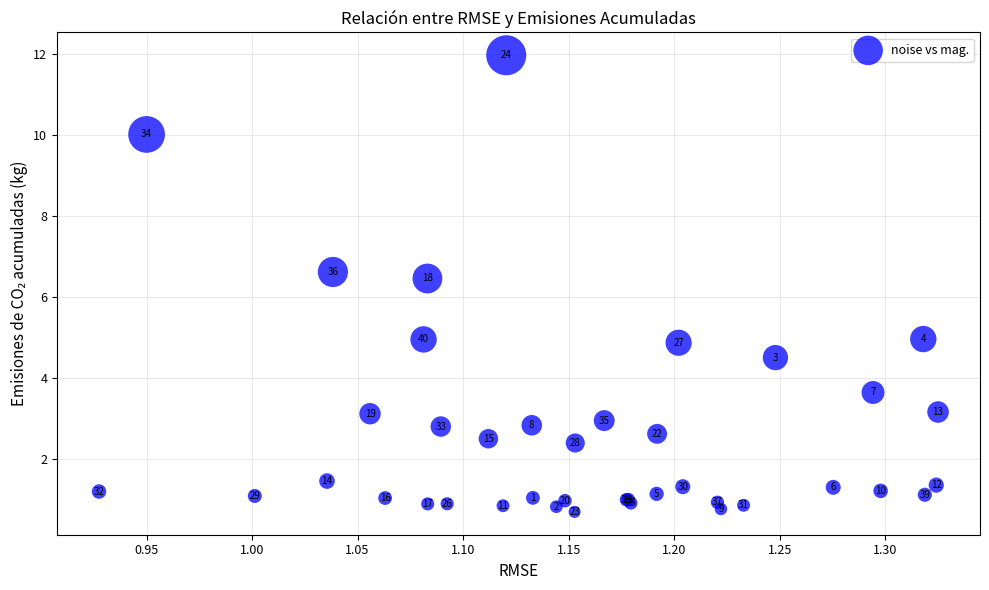

What Y value in the scatter plot is closest to 6?

6.5